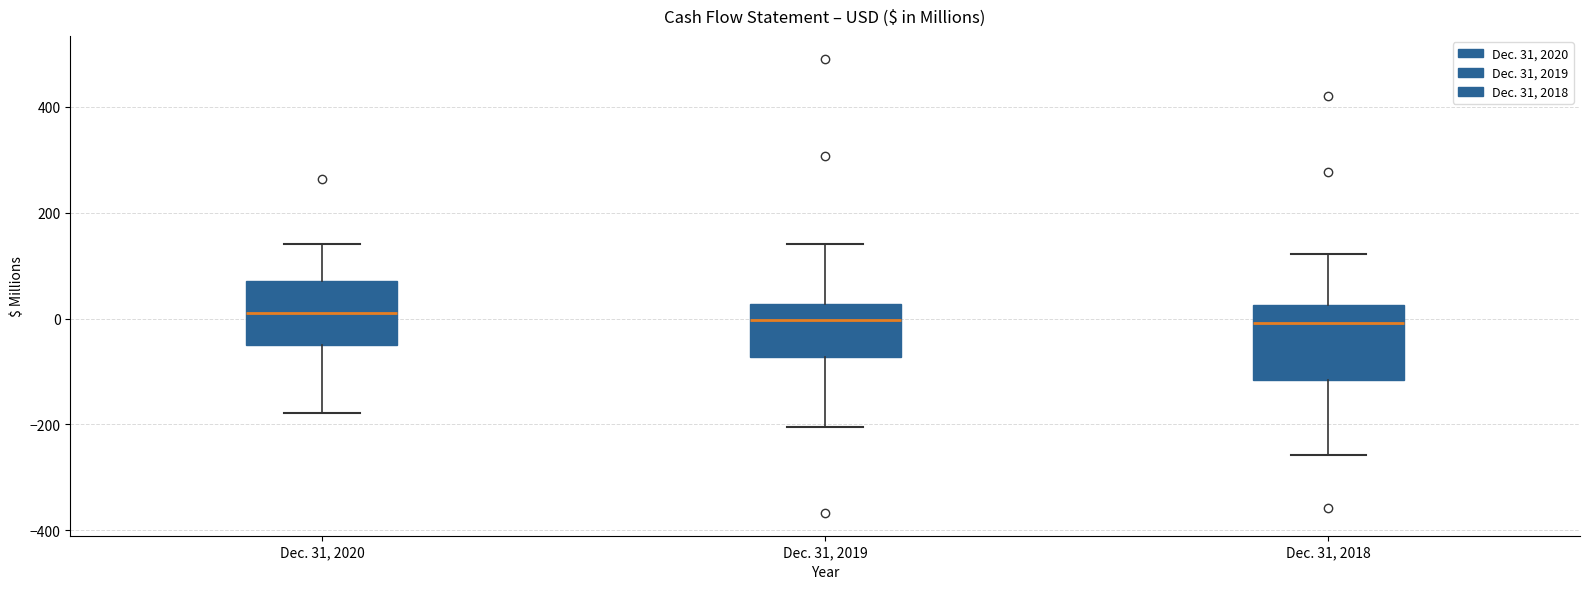

Where does the lower whisker of the box for Dec. 31, 2019 end on the y-axis? The values are not printed on the chart, so give them approximately, as read against the axis.

-200